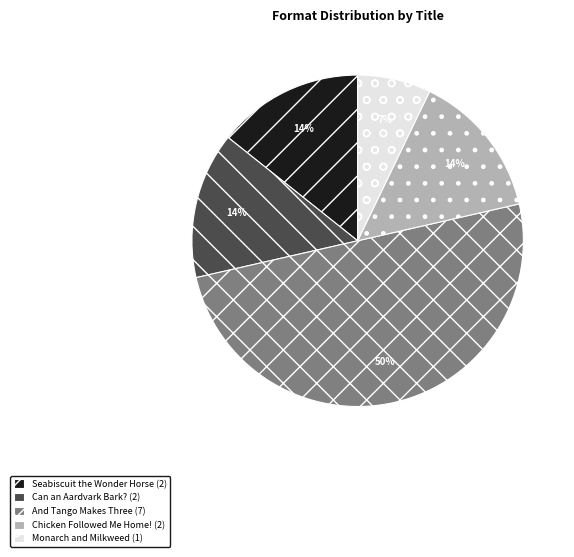

Is Can an Aardvark Bark? (2) the majority of the pie?

No